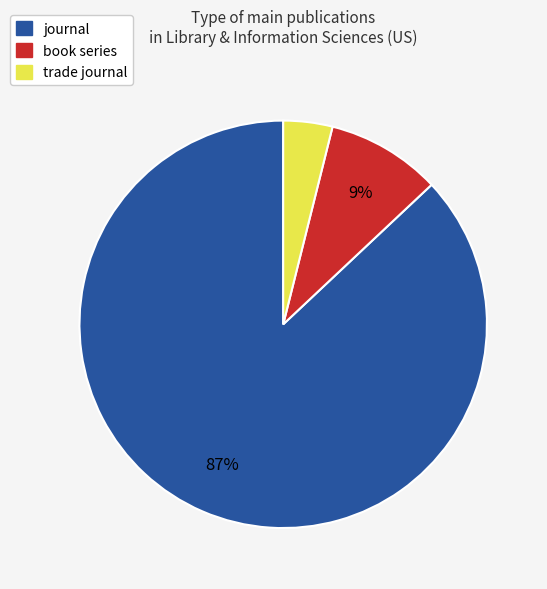

Does any single category account for the majority?

Yes